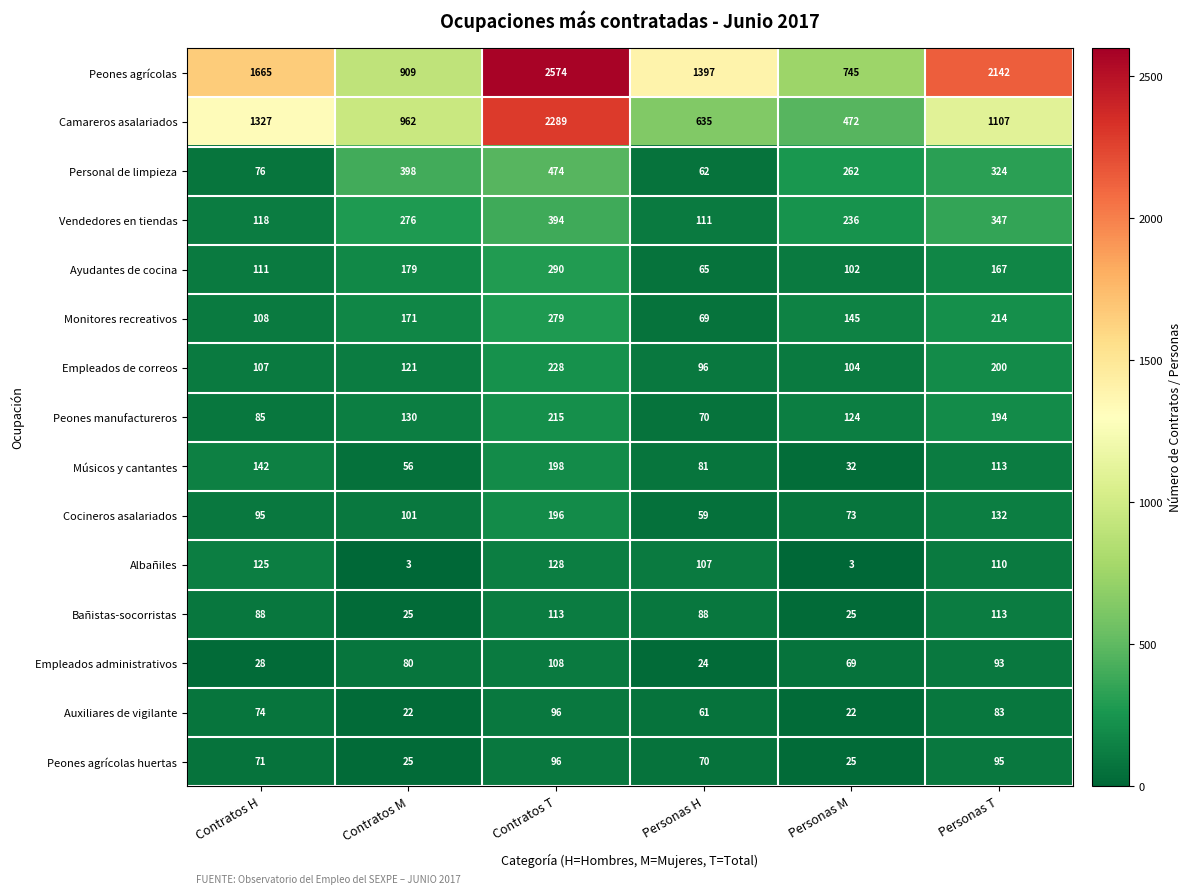

What is the difference between the highest and lowest values at Personas T?

2059